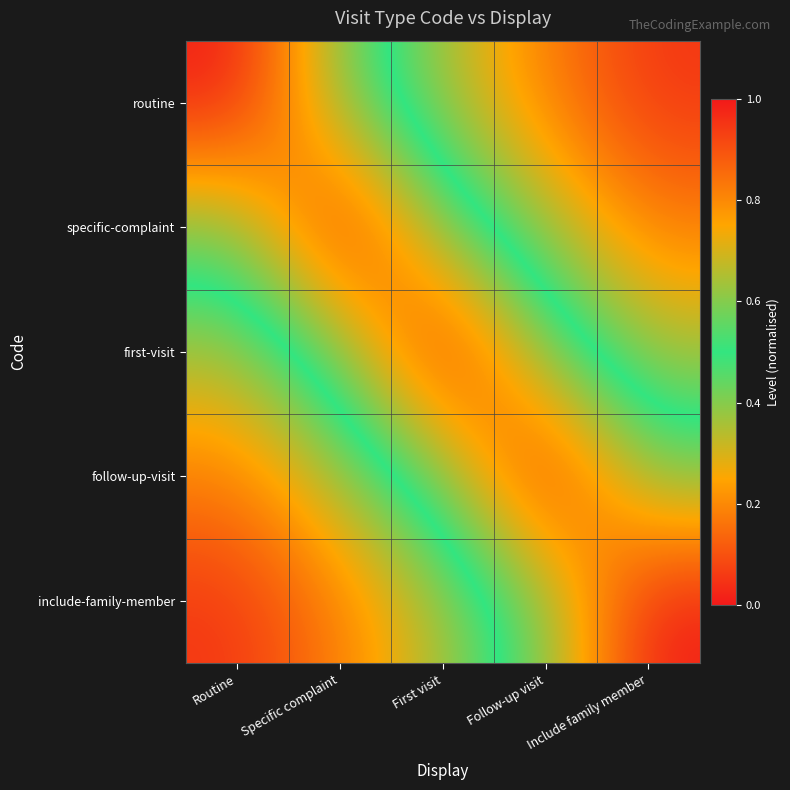

Which series has the largest total across all categories?

first-visit